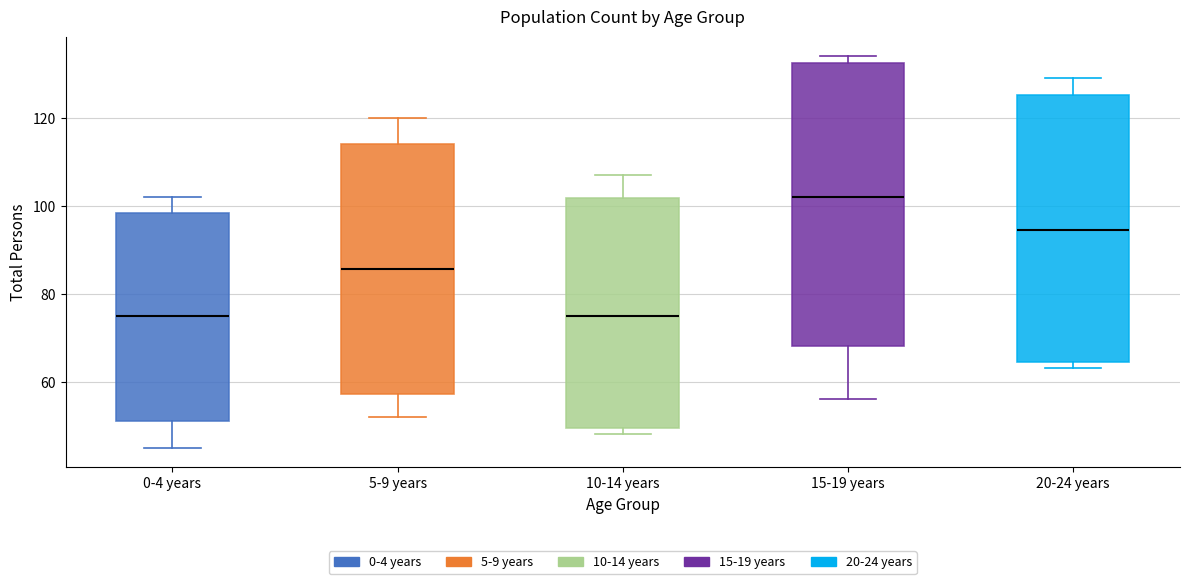

Where does the median line of the box for 10-14 years sit on the y-axis? The values are not printed on the chart, so give them approximately, as read against the axis.

76